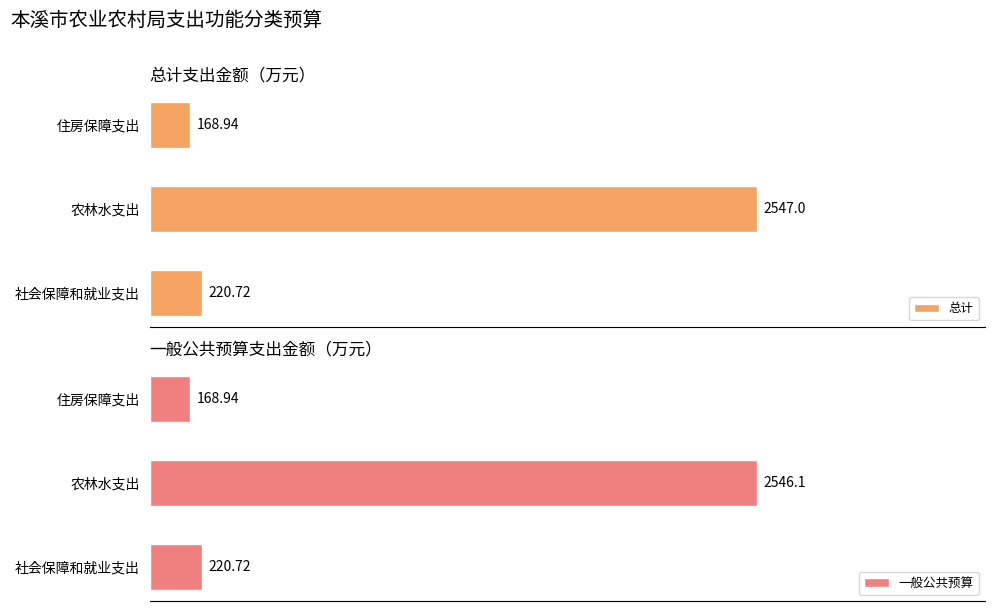

How many groups of bars are there?

3